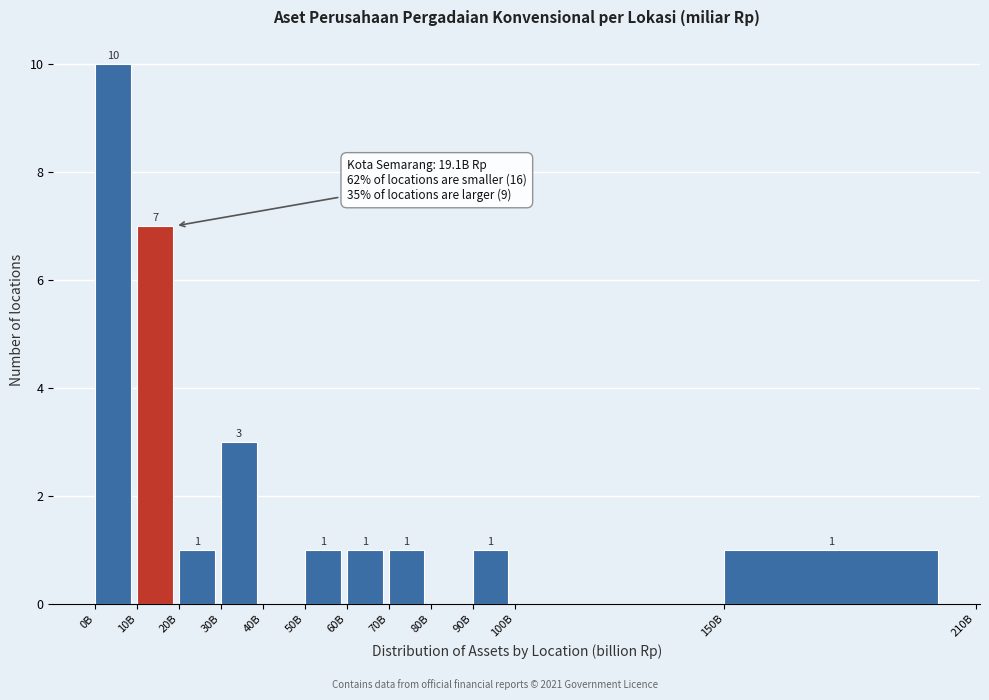

Reading right to left, extract all data points from this chart.

150B=1	100B=0	90B=1	80B=0	70B=1	60B=1	50B=1	40B=0	30B=3	20B=1	10B=7	0B=10